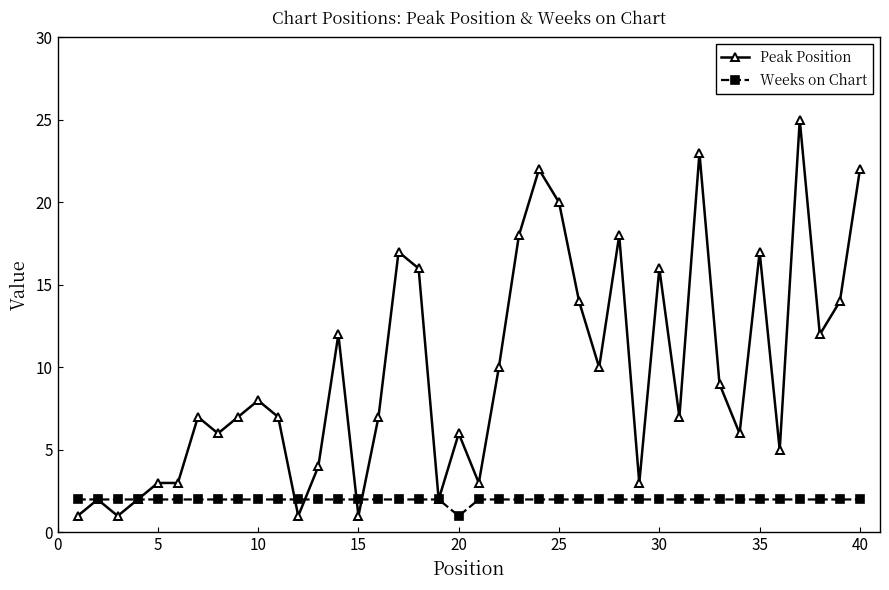

What is the difference between the maximum and minimum values in the Peak Position series?

24